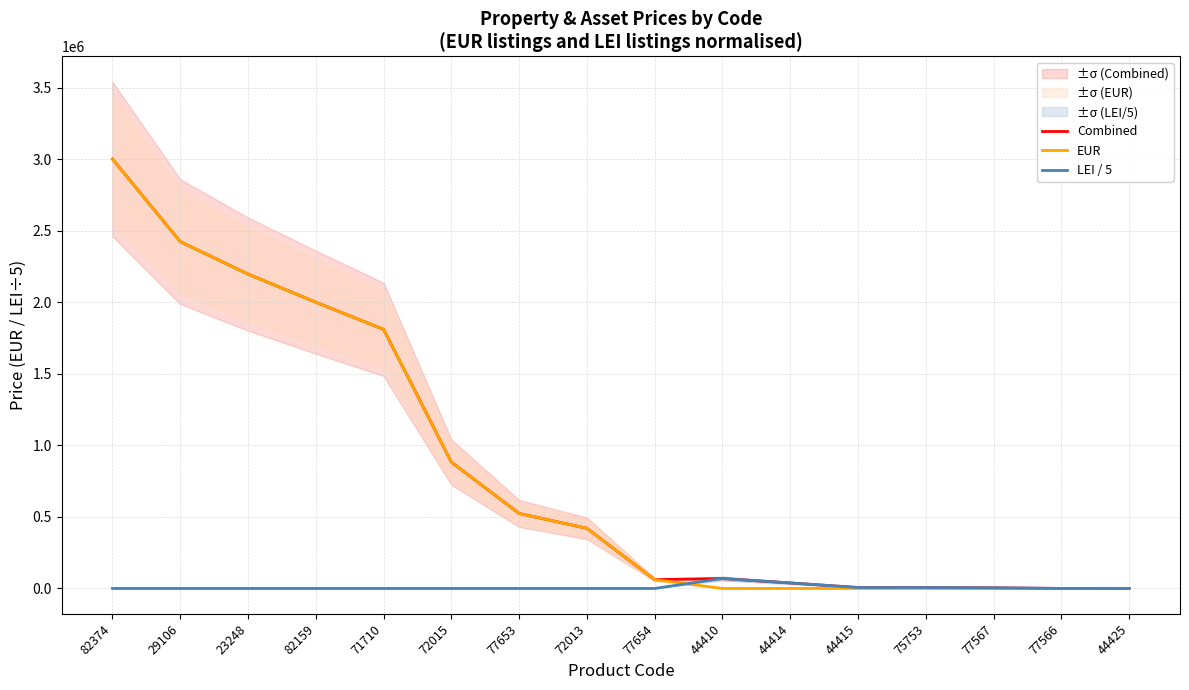

Which has a higher value, 72015 or 29106?

29106